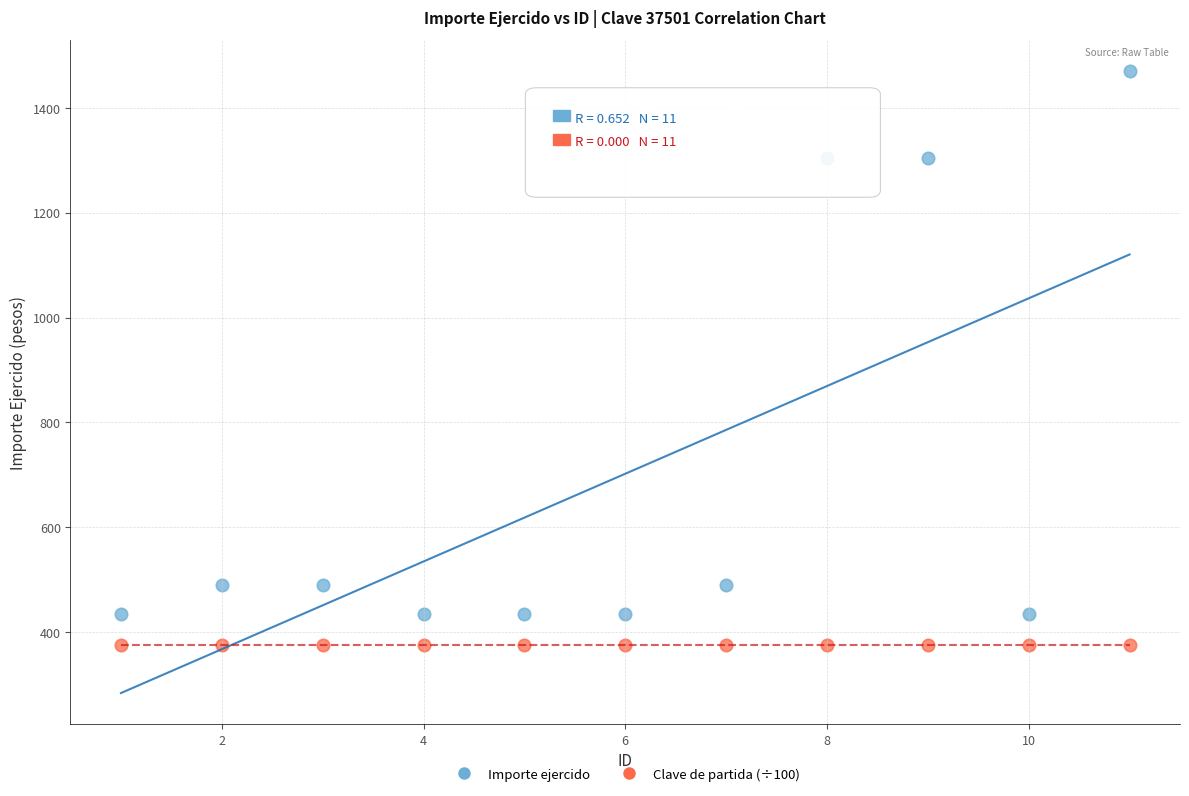

Which series reaches the maximum Y coordinate?

Importe ejercido